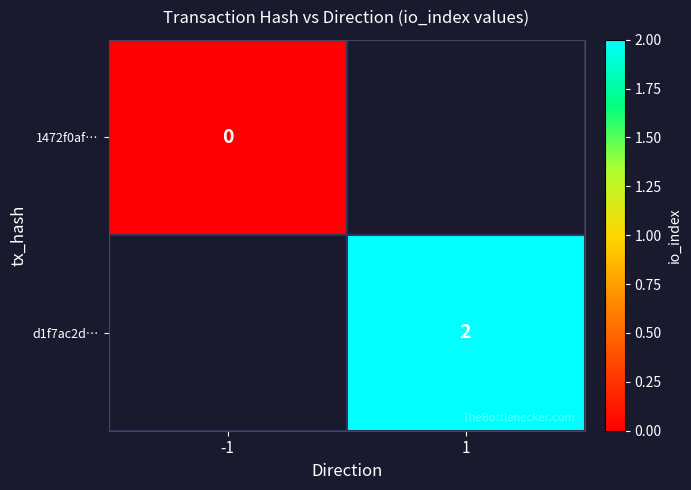

At how many categories does at least one series exceed 1?

1